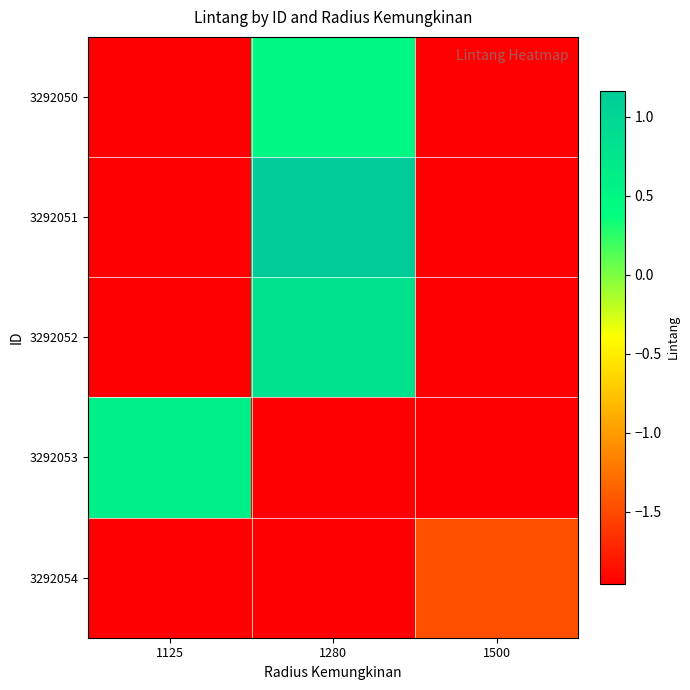

At 1280, list the series in order from largest to smallest.

3292051, 3292052, 3292050, 3292053, 3292054